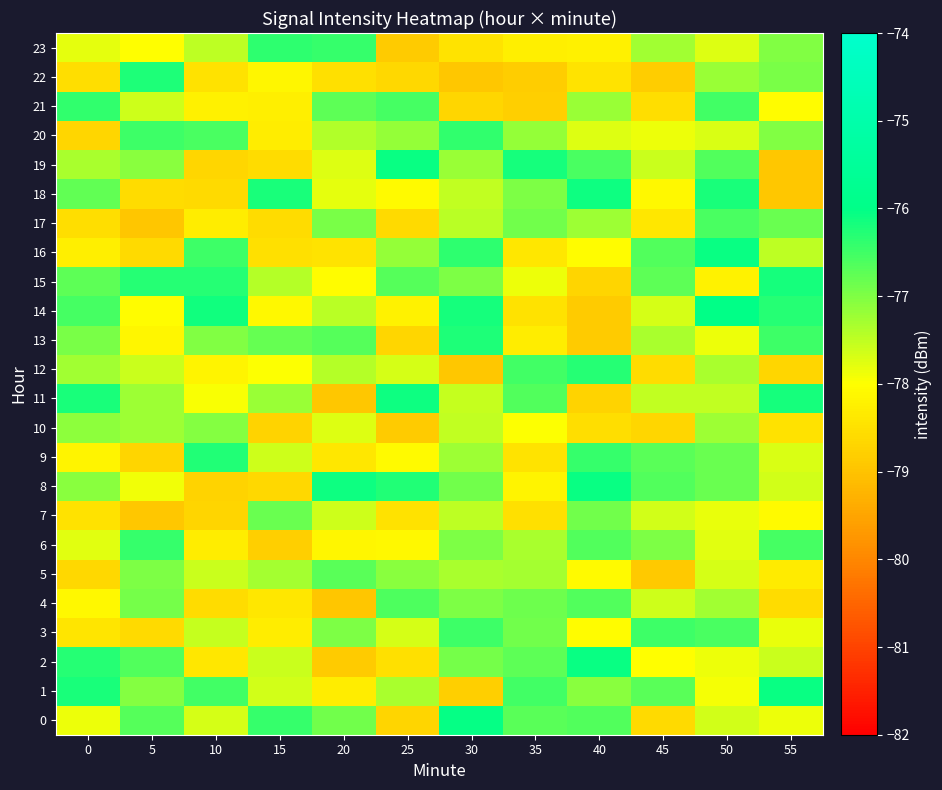

Count the number of categories in the chart.

12